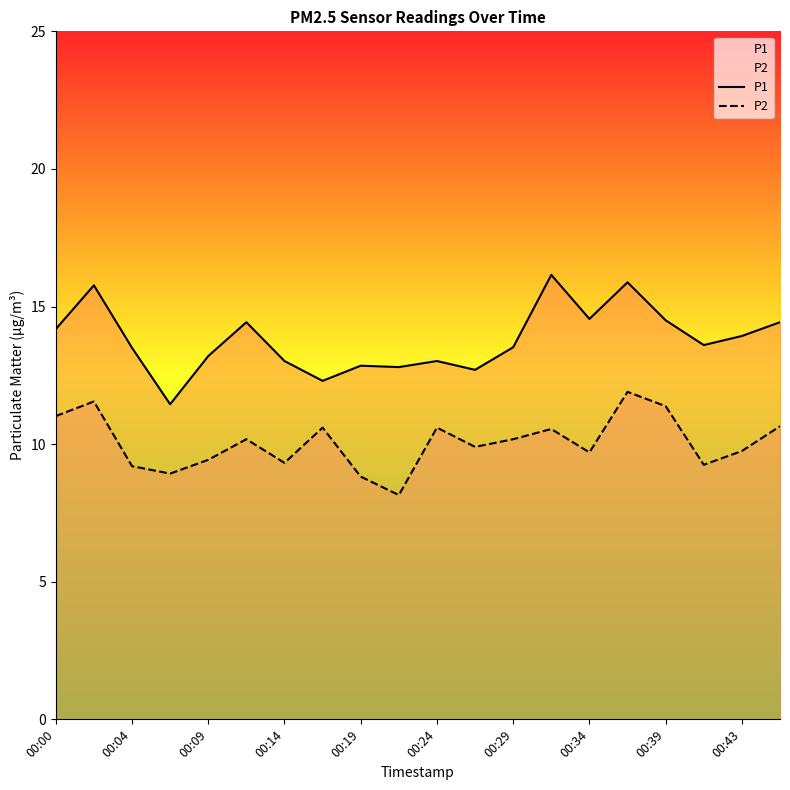

True or false: P2 and P1 cross at least once.

False